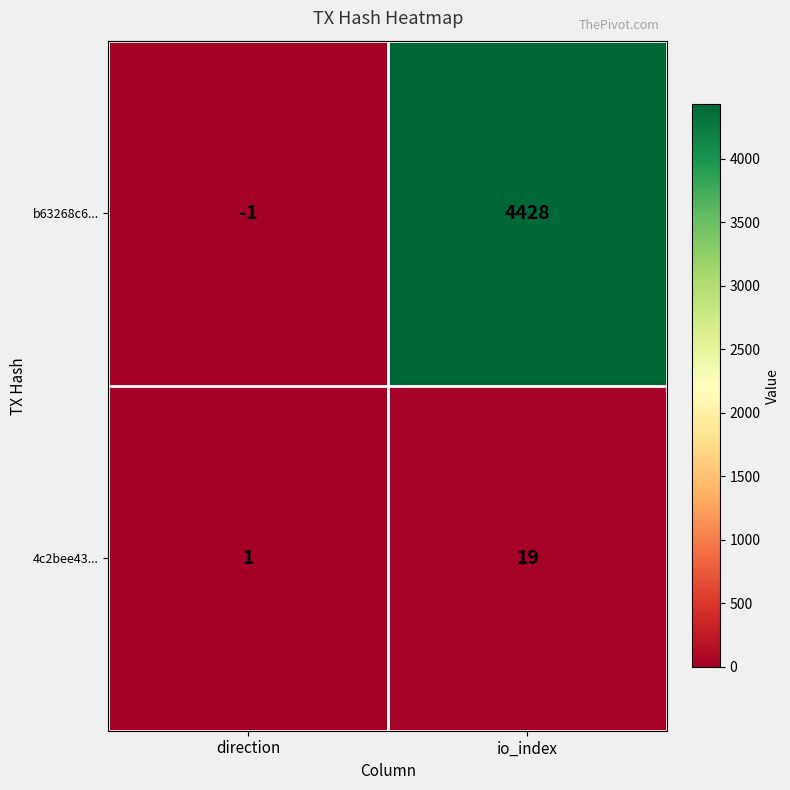

Where is b63268c6... nearest to the value 2213?

direction